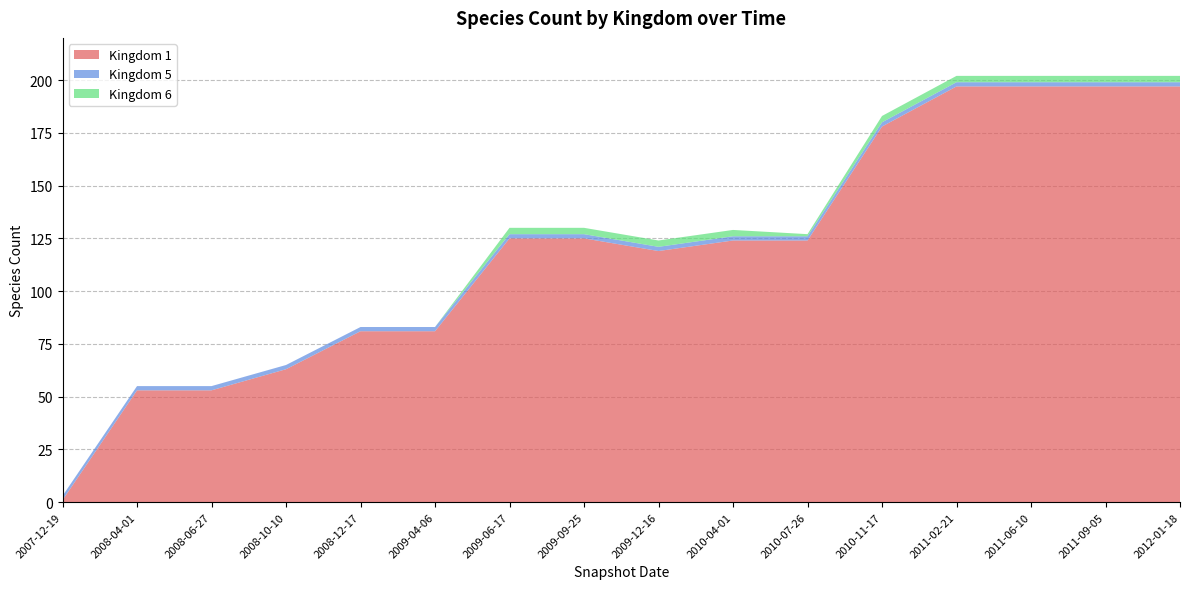

Reading right to left, list all the values displayed in this chart.

1: 2012-01-18=197	2011-09-05=197	2011-06-10=197	2011-02-21=197	2010-11-17=178	2010-07-26=124	2010-04-01=124	2009-12-16=119	2009-09-25=125	2009-06-17=125	2009-04-06=81	2008-12-17=81	2008-10-10=63	2008-06-27=53	2008-04-01=53	2007-12-19=1
5: 2012-01-18=2	2011-09-05=2	2011-06-10=2	2011-02-21=2	2010-11-17=2	2010-07-26=2	2010-04-01=2	2009-12-16=2	2009-09-25=2	2009-06-17=2	2009-04-06=2	2008-12-17=2	2008-10-10=2	2008-06-27=2	2008-04-01=2	2007-12-19=2
6: 2012-01-18=3	2011-09-05=3	2011-06-10=3	2011-02-21=3	2010-11-17=3	2010-07-26=1	2010-04-01=3	2009-12-16=3	2009-09-25=3	2009-06-17=3	2009-04-06=0	2008-12-17=0	2008-10-10=0	2008-06-27=0	2008-04-01=0	2007-12-19=0